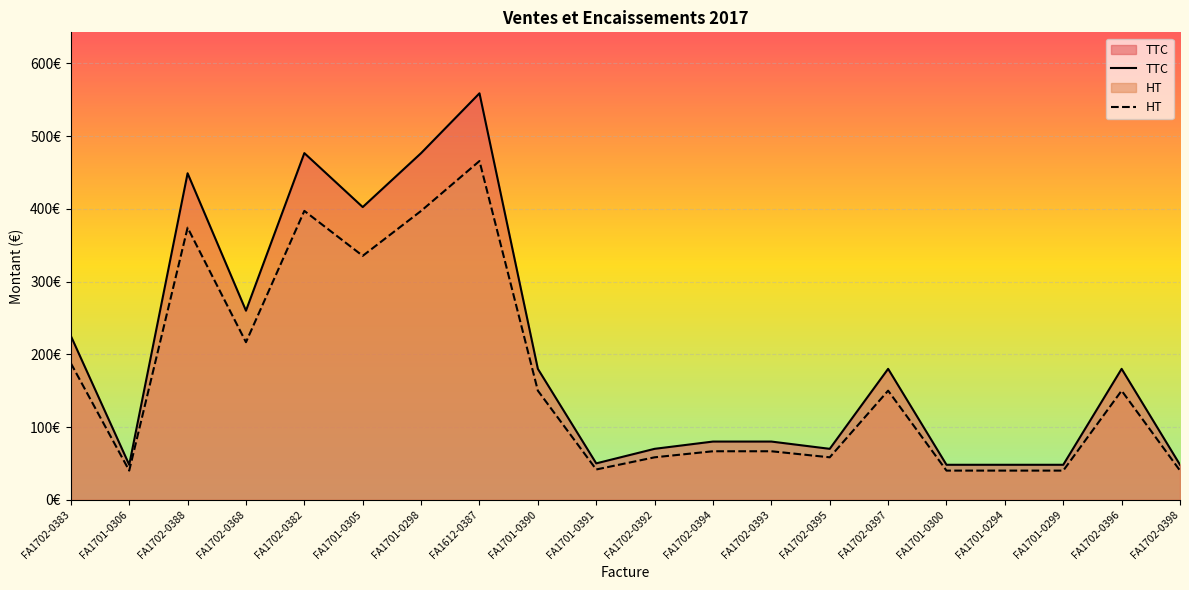

Rank the series by their average value, from lowest to highest.

HT, TTC